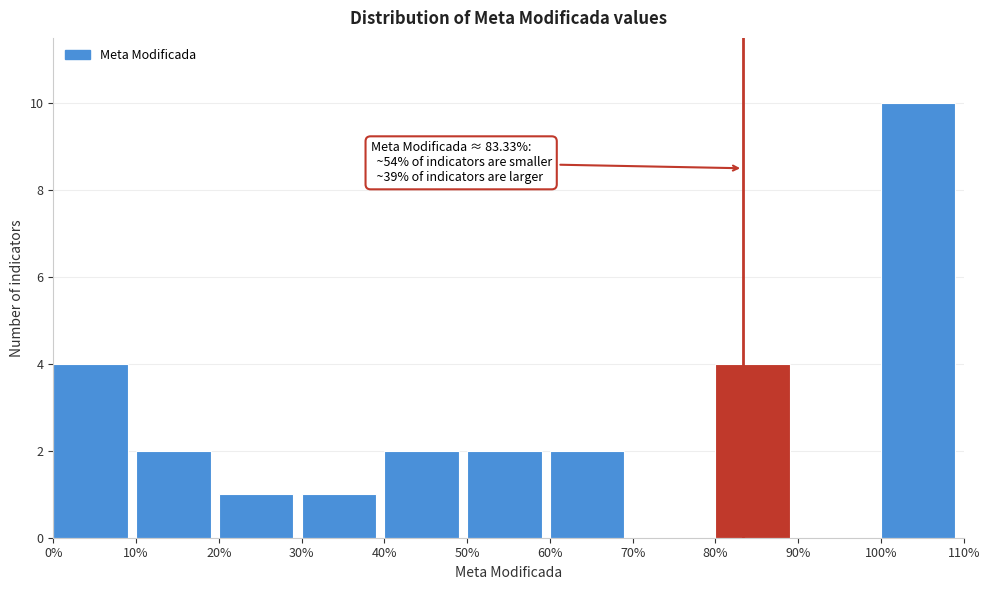

Over which range of the x-axis is the bar tallest?

100% to 110%